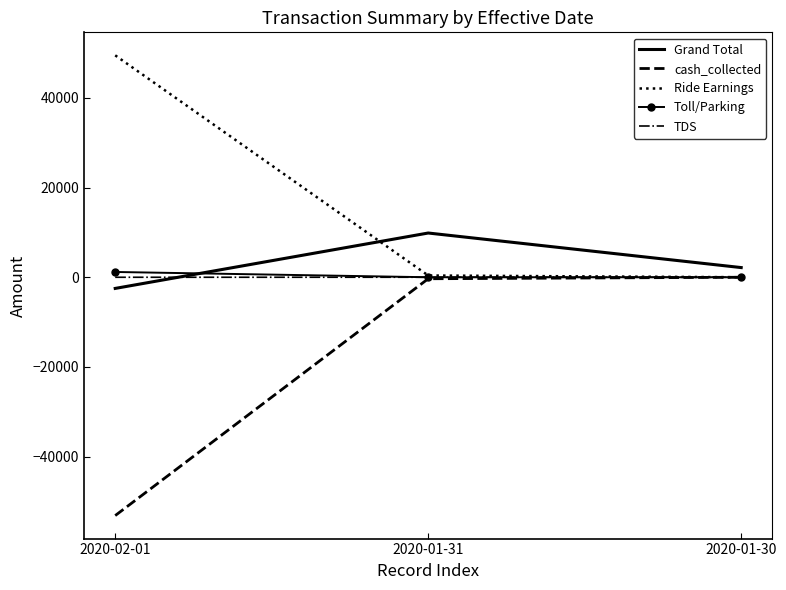

What is the maximum value for Grand Total?

9869.3